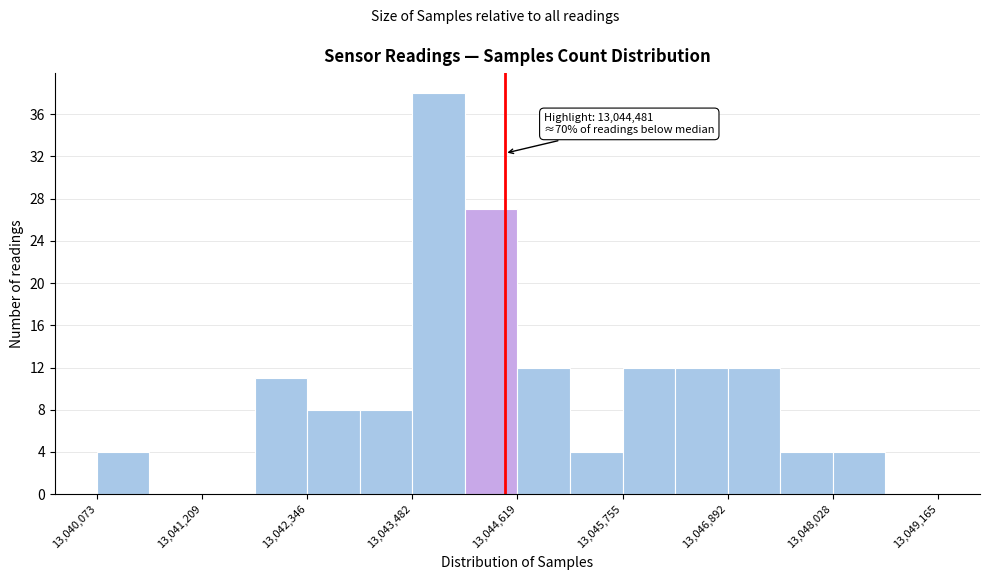

Around what value on the x-axis is the tallest bar? Give the approximate position of its centre, as read against the axis.

13043800